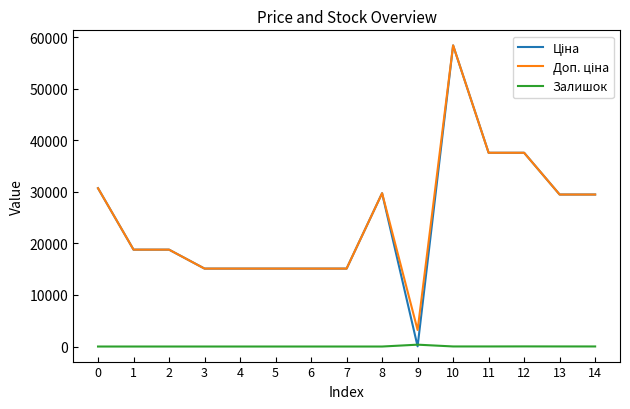

What is the maximum value shown in the chart?

58426.5